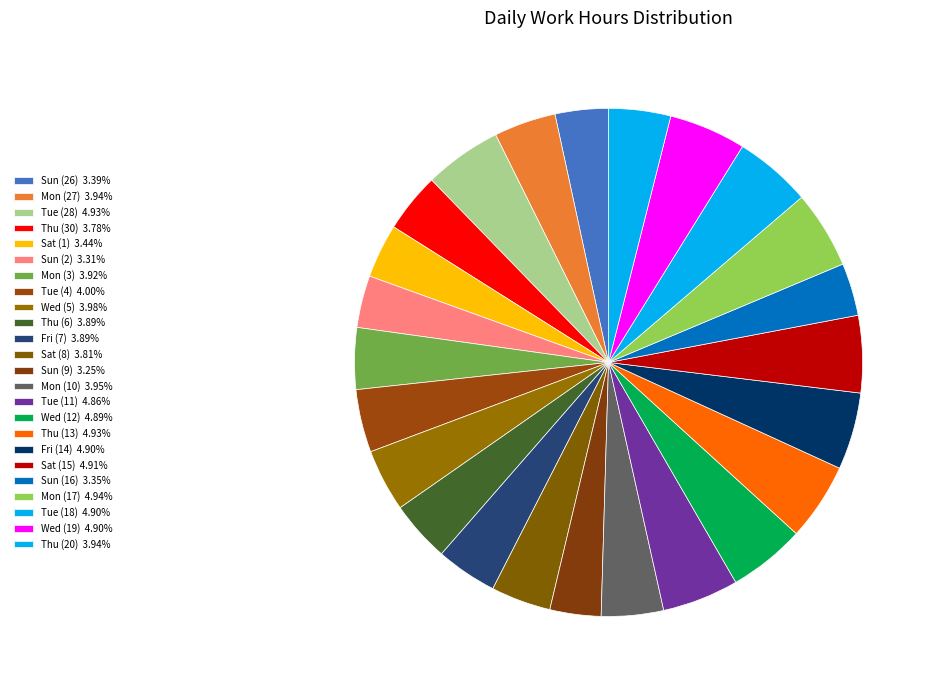

What is the total percentage of Tue (28) and Mon (27)?

8.9%